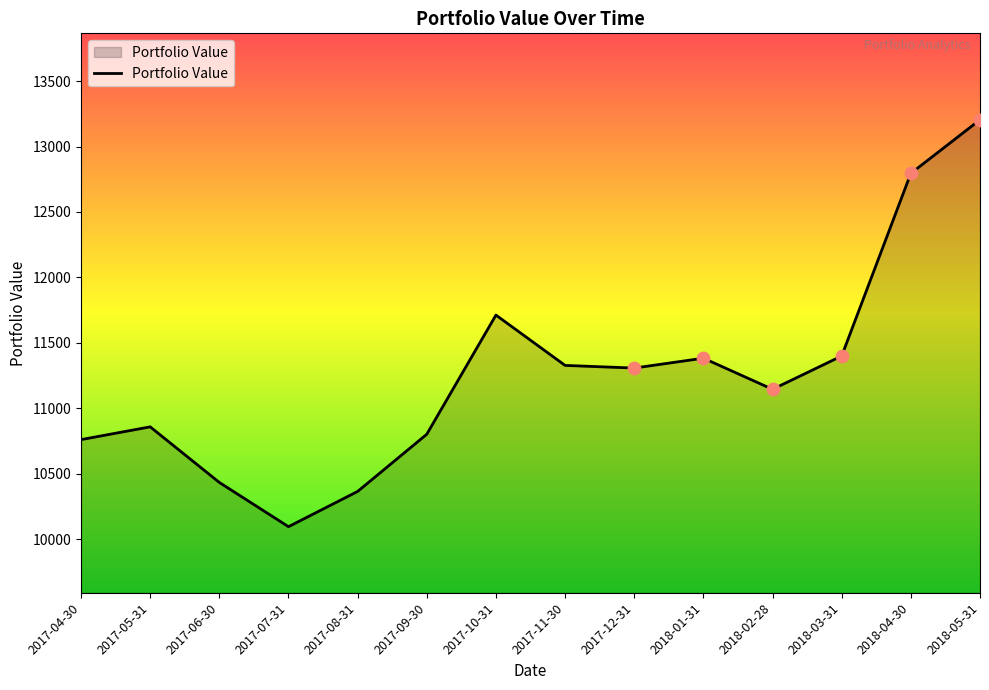

What is the change in value from 2017-10-31 to 2017-11-30?

-384.5